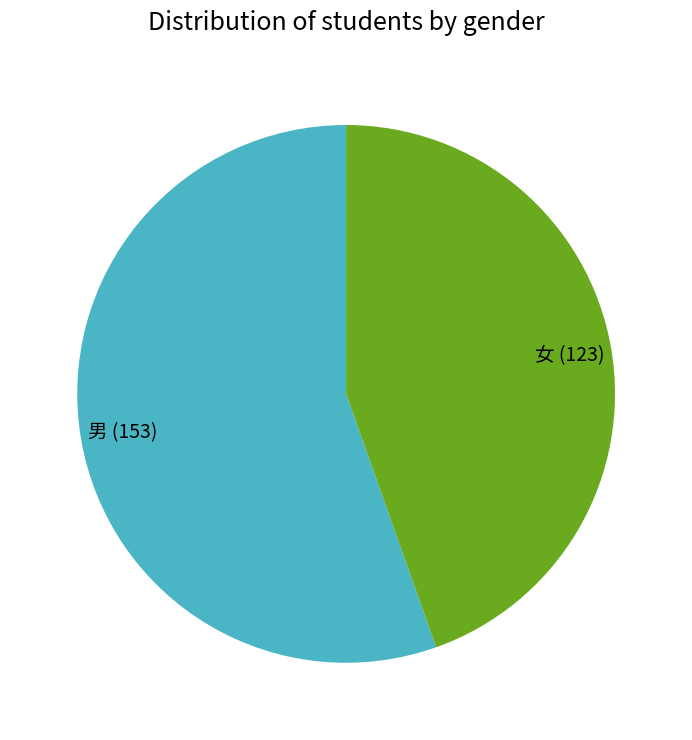

Is there any slice that represents more than half of the pie?

Yes